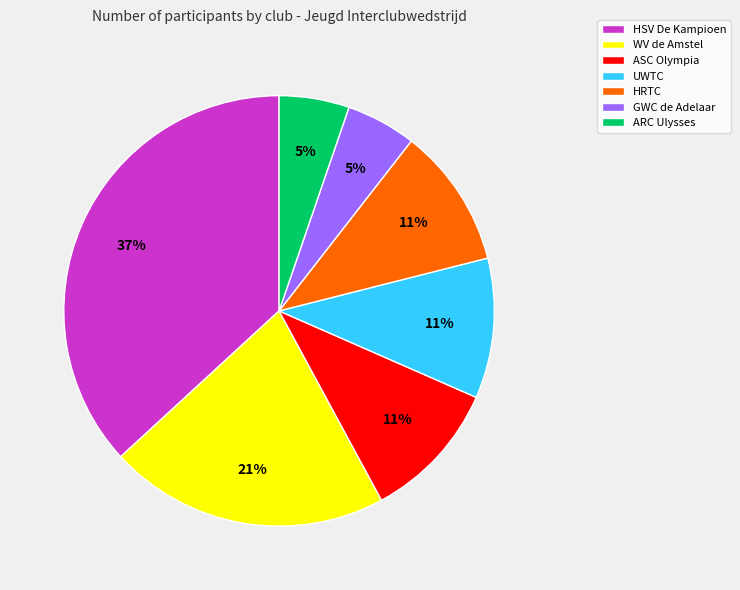

Combined, do GWC de Adelaar and HRTC account for over 50%?

No